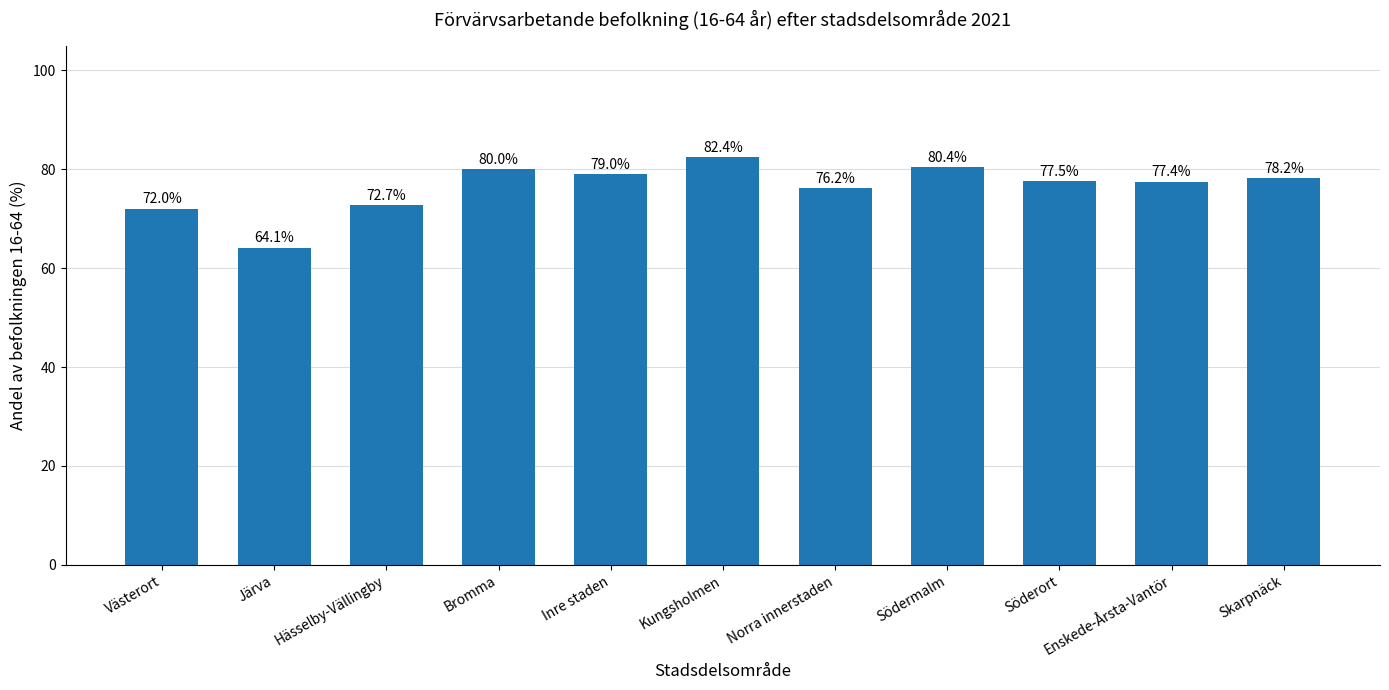

What is the average value?

76.4